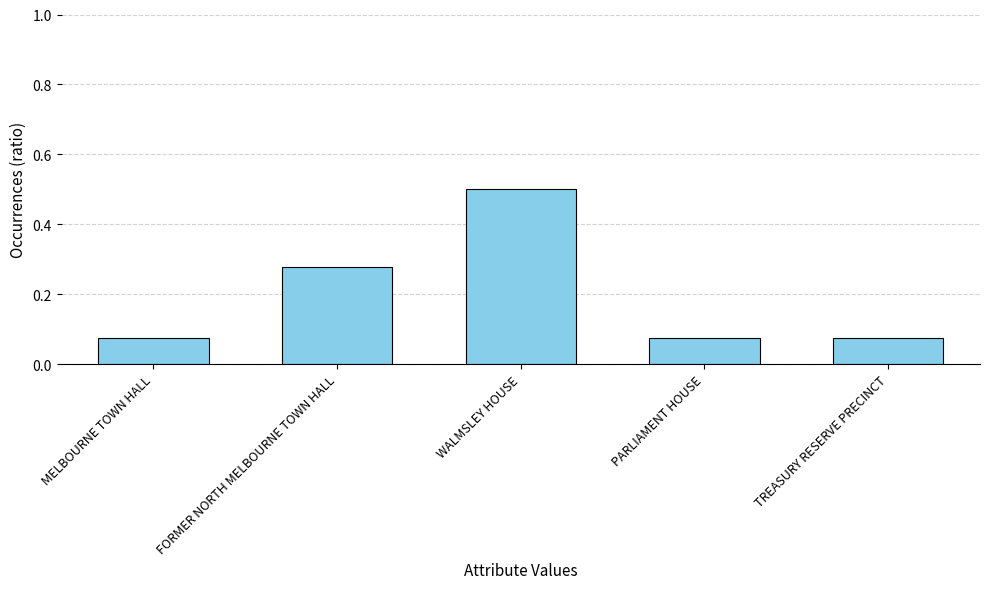

Does the chart contain stacked bars?

No